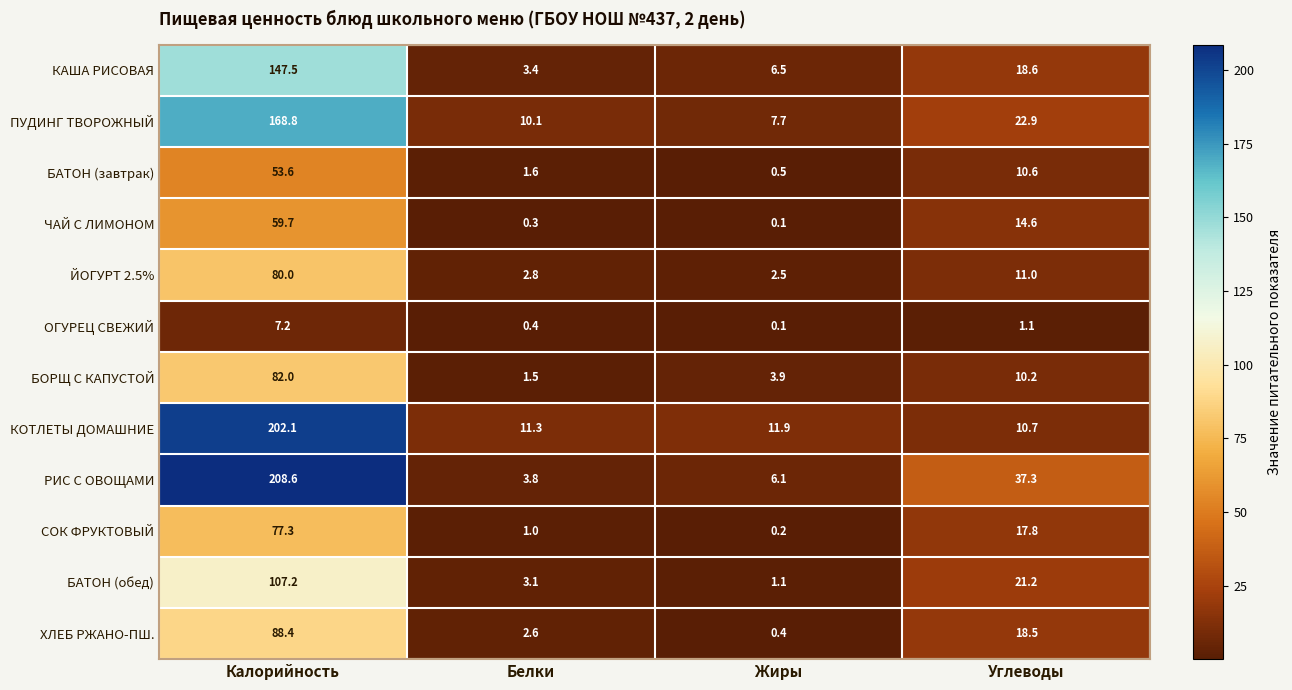

How many distinct data groups are displayed?

12